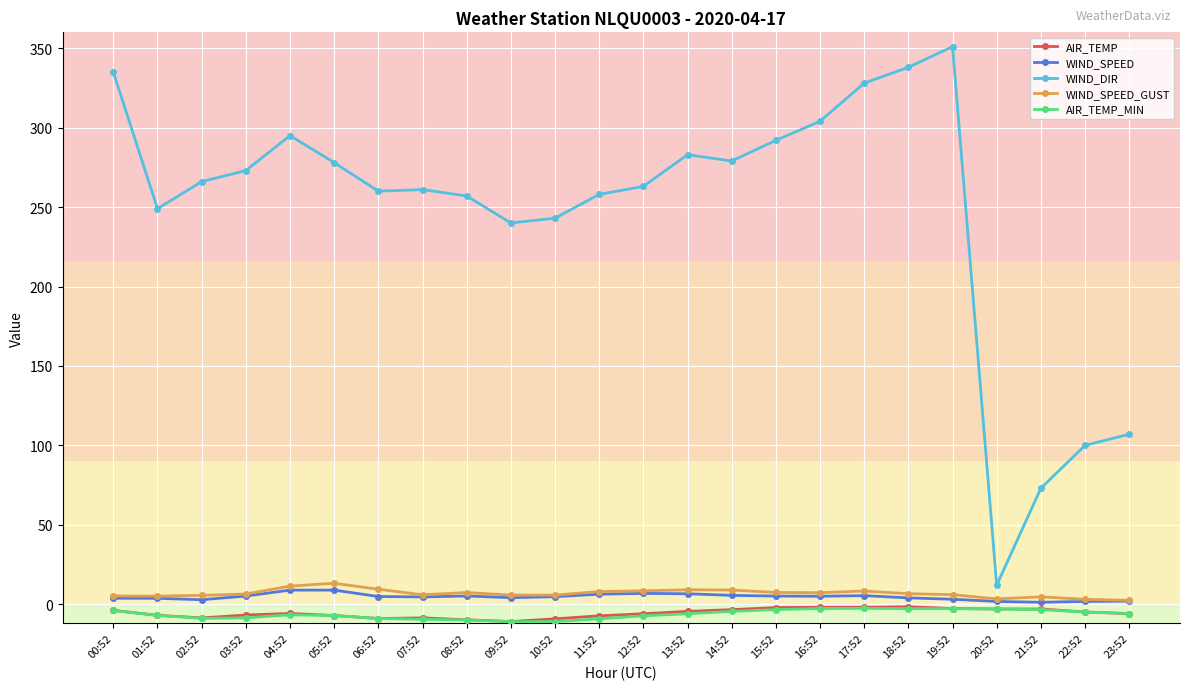

What are all the series names shown in the legend?

AIR_TEMP, WIND_SPEED, WIND_DIR, WIND_SPEED_GUST, AIR_TEMP_MIN